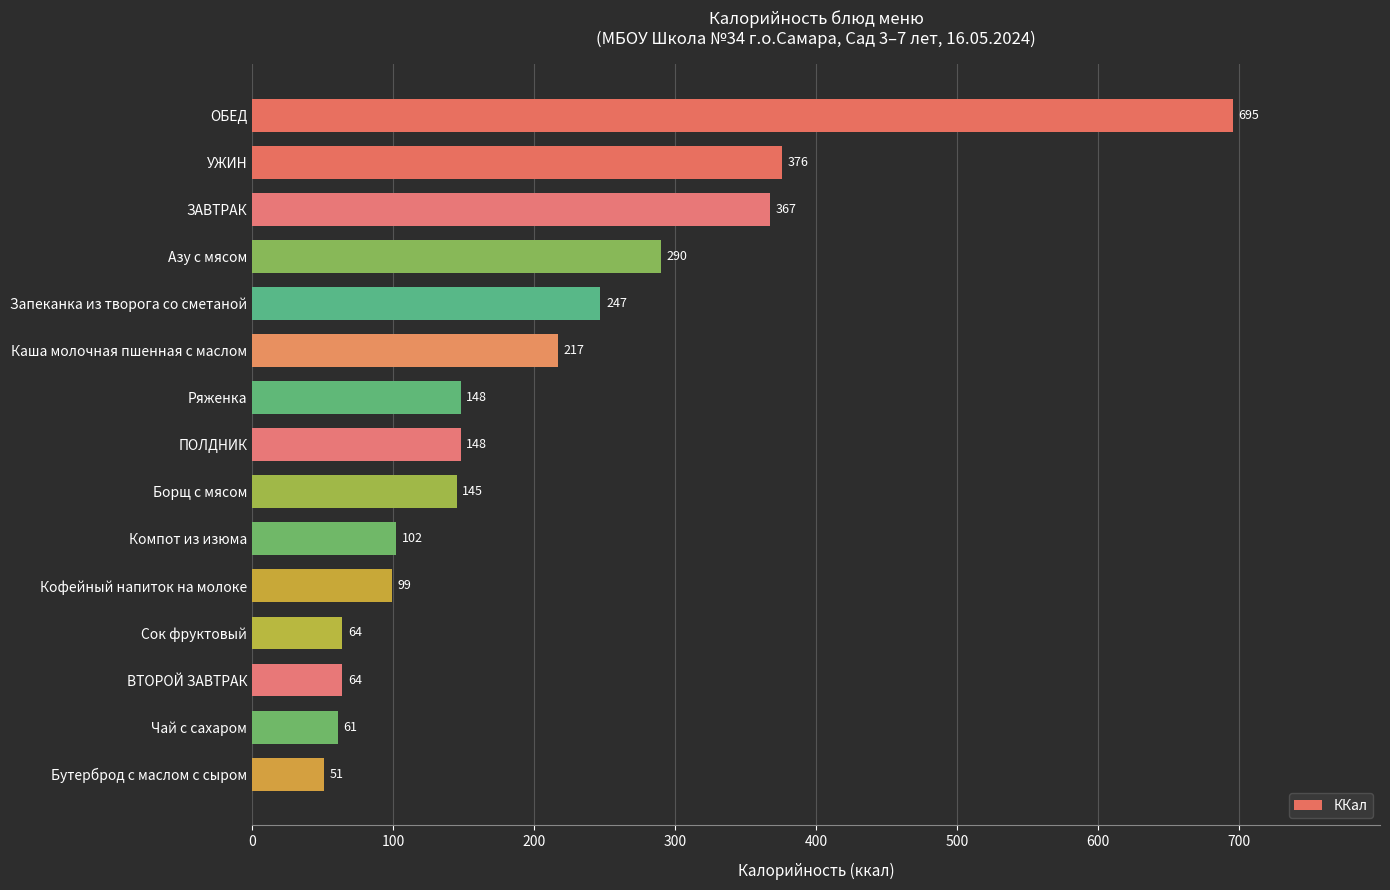

What is the average value?

204.9